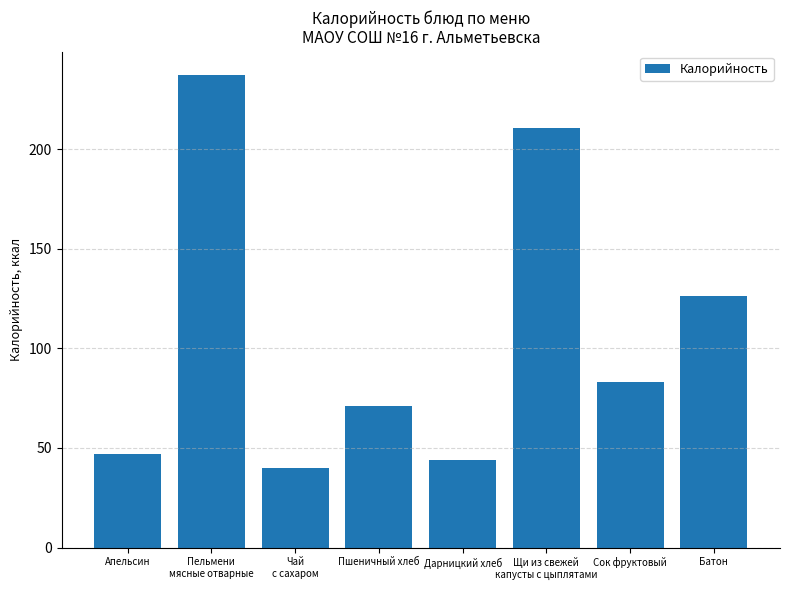

Reading left to right, what are all the values shown in this chart?

47.0	237.0	40.0	71.0	44.0	210.7	83.0	126.0